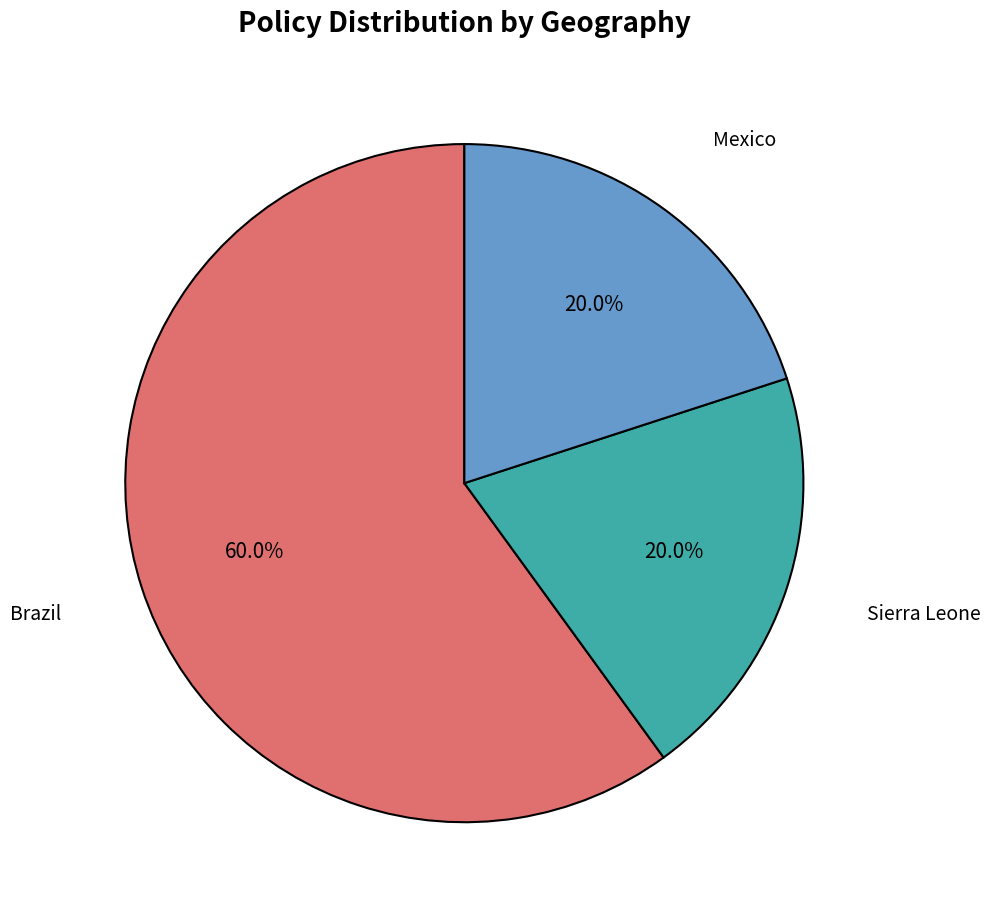

Is there a majority slice in this chart?

Yes